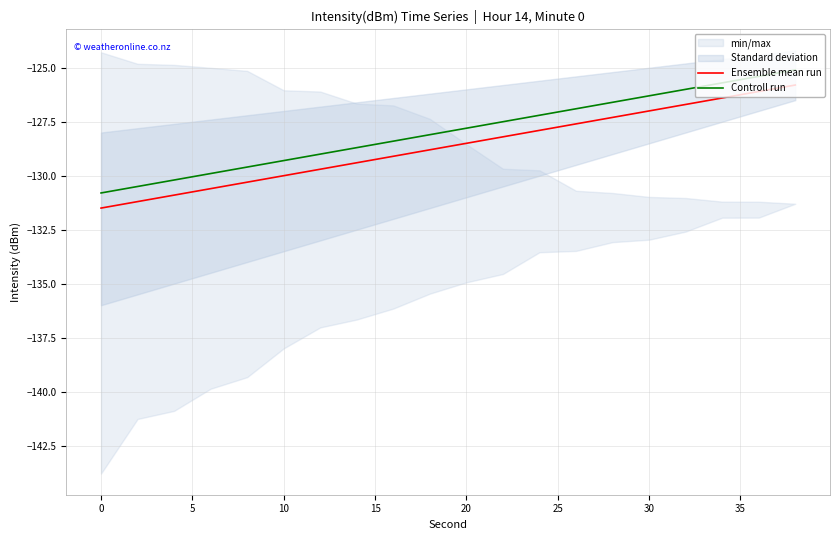

What is the highest value of the Ensemble mean run series?

-125.8